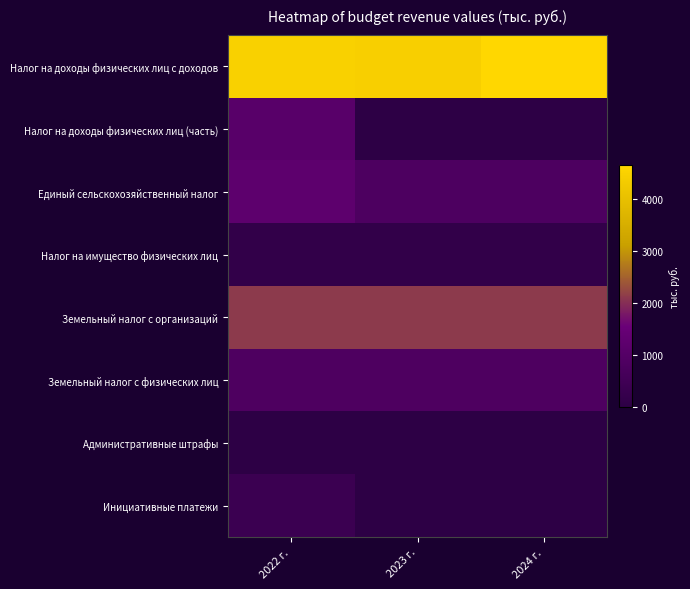

Reading left to right, transcribe all the data shown in this chart.

Налог на доходы физических лиц с доходов: 2022 г.=4480.6	2023 г.=4449.5	2024 г.=4657.9
Налог на доходы физических лиц (часть): 2022 г.=1119.5	2023 г.=0.0	2024 г.=0.0
Единый сельскохозяйственный налог: 2022 г.=1221.9	2023 г.=836.0	2024 г.=836.0
Налог на имущество физических лиц: 2022 г.=138.0	2023 г.=138.0	2024 г.=138.0
Земельный налог с организаций: 2022 г.=2120.0	2023 г.=2120.0	2024 г.=2120.0
Земельный налог с физических лиц: 2022 г.=842.0	2023 г.=842.0	2024 г.=842.0
Административные штрафы: 2022 г.=8.7	2023 г.=9.0	2024 г.=9.4
Инициативные платежи: 2022 г.=370.3	2023 г.=0.0	2024 г.=0.0